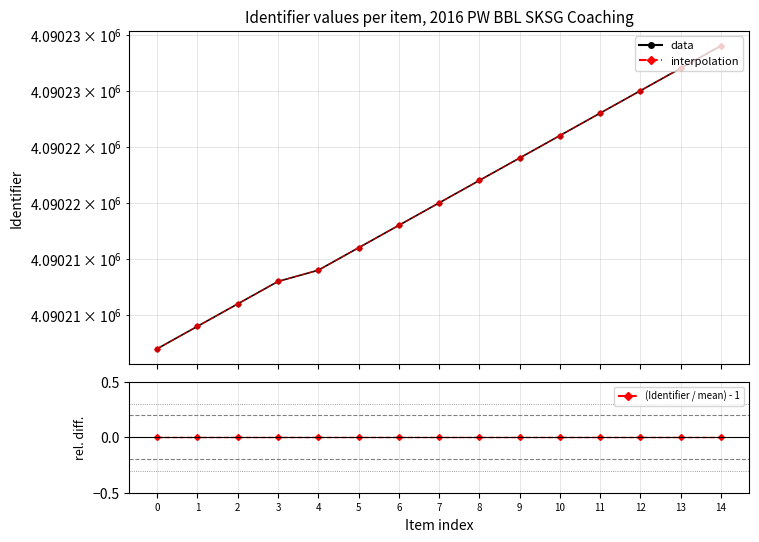

What is the sum of all interpolation values?

61353304.0